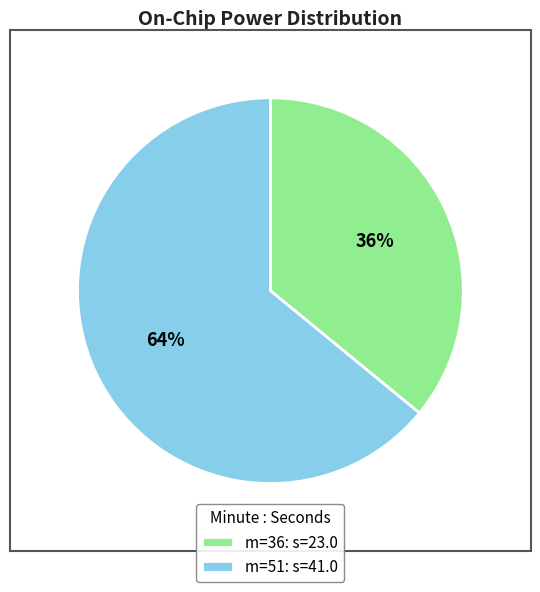

Do m=51: s=41.0 and m=36: s=23.0 together represent more than half of the pie?

Yes